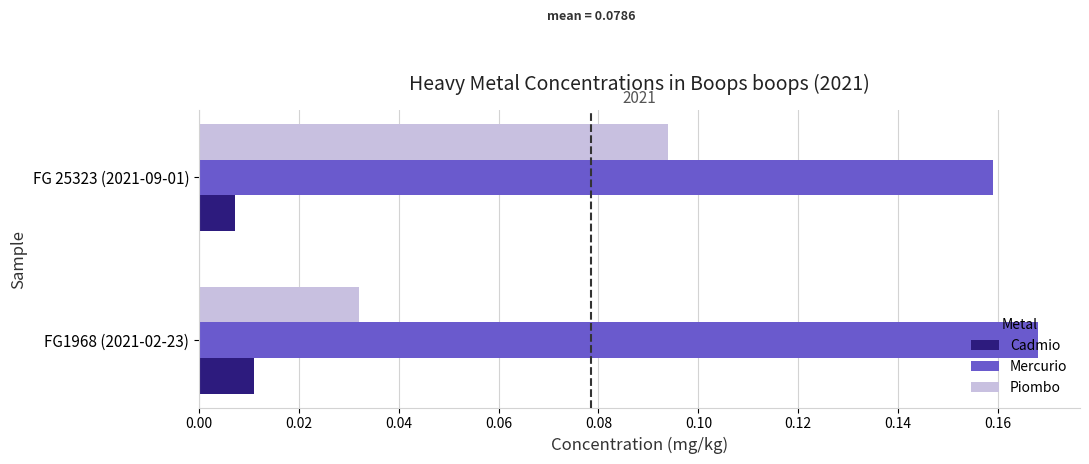

Where is Mercurio nearest to the value 0?

FG 25323 (2021-09-01)